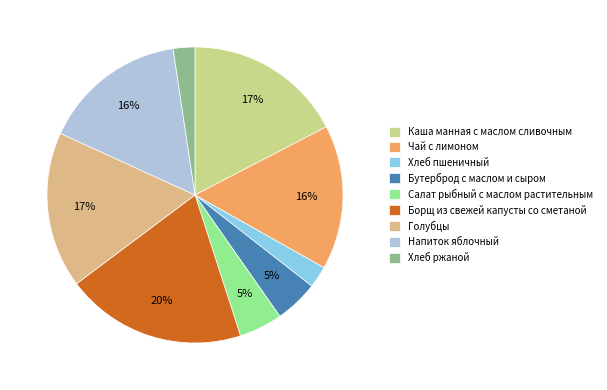

What is the ratio of the value at Напиток яблочный to the value at Каша манная с маслом сливочным?

0.9